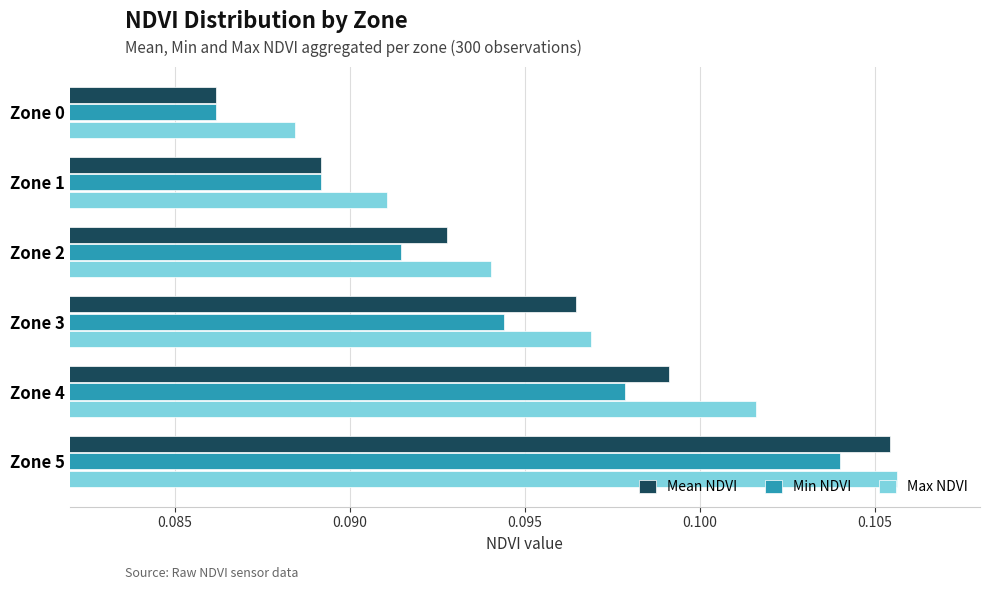

List the labels in order of Max NDVI value, largest first.

Zone 5, Zone 4, Zone 3, Zone 2, Zone 1, Zone 0